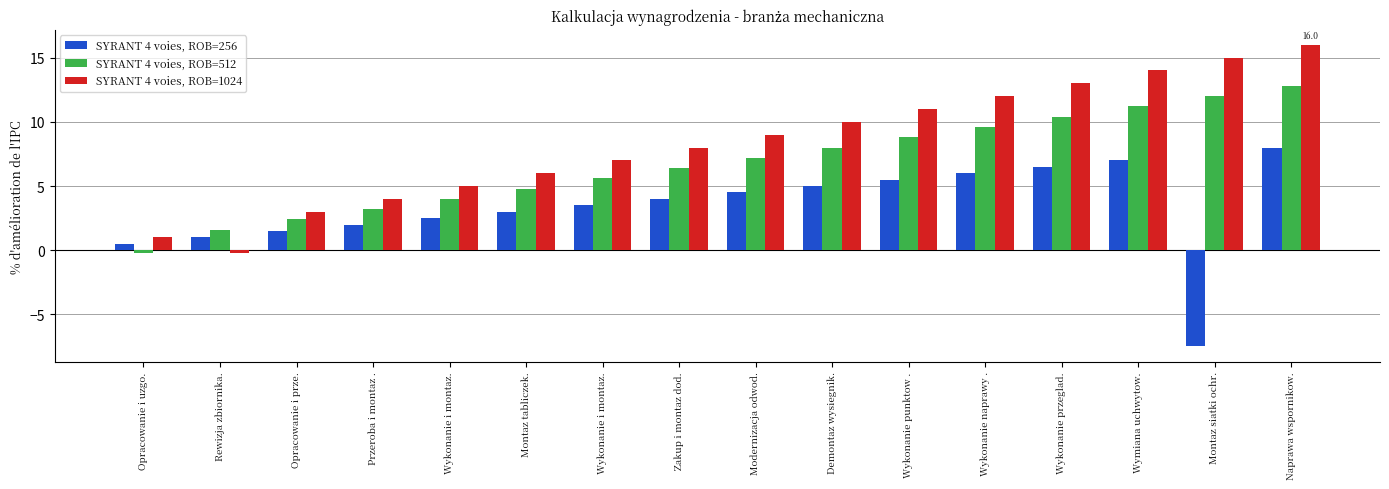

What is the highest value of the SYRANT 4 voies, ROB=512 series?

12.8